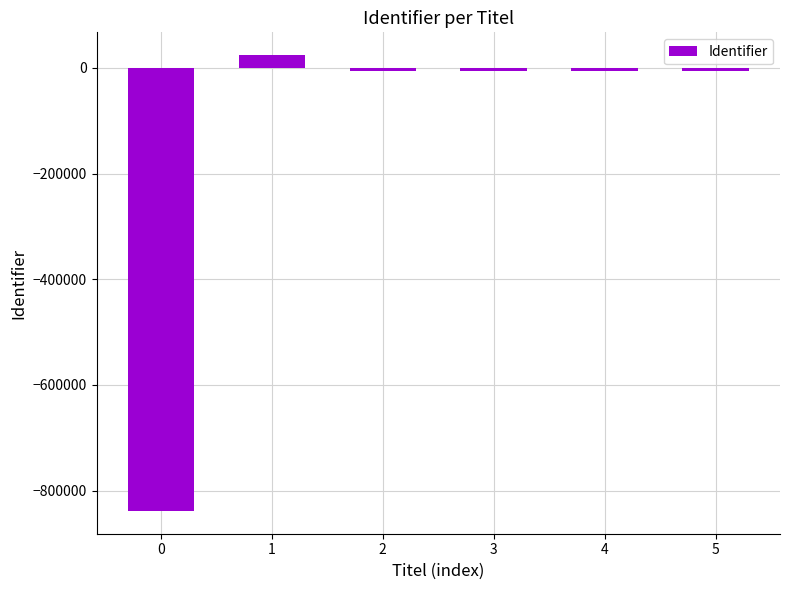

What is the difference between the second highest and minimum values?

832304.0